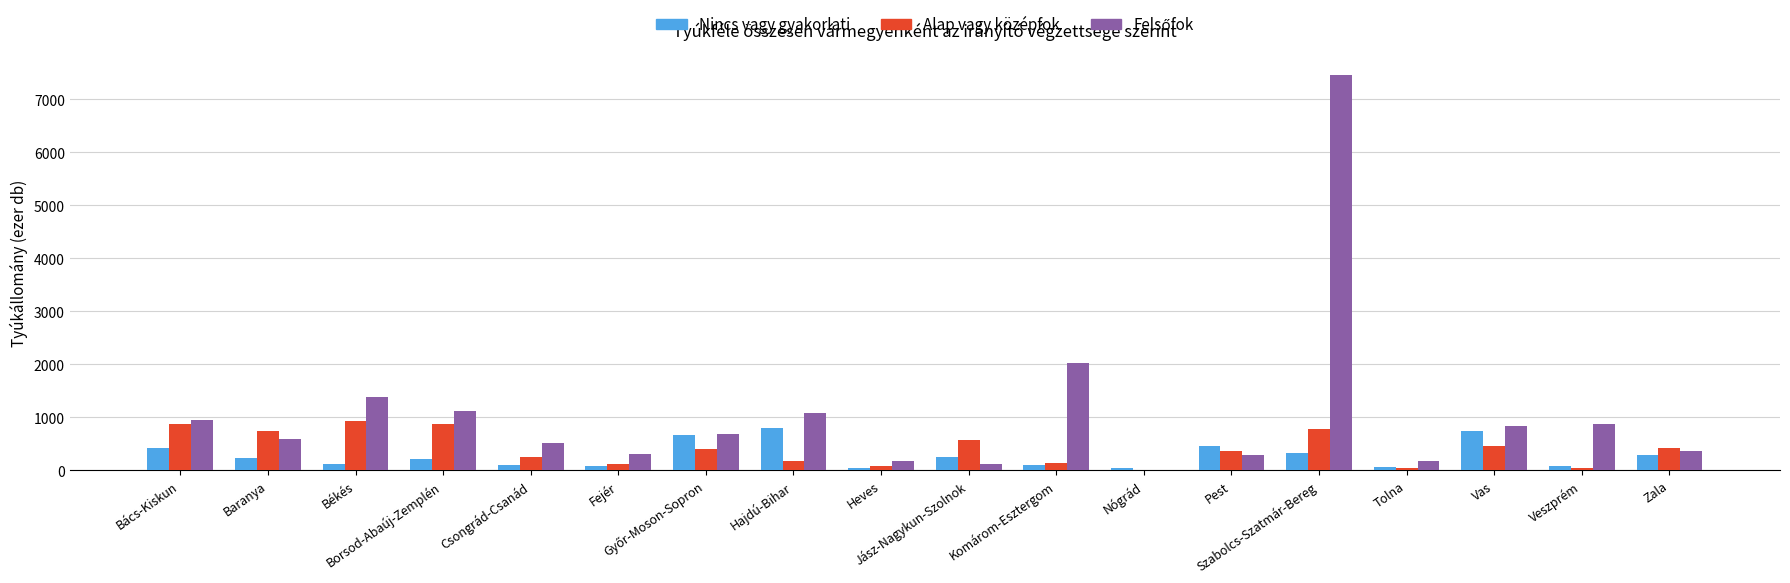

What is the highest value of the Alap vagy középfok series?

930.7